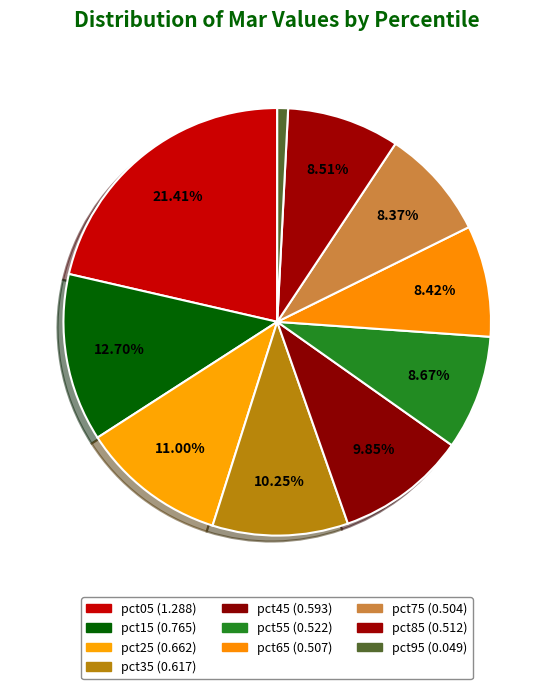

Count the number of slices in the pie.

10